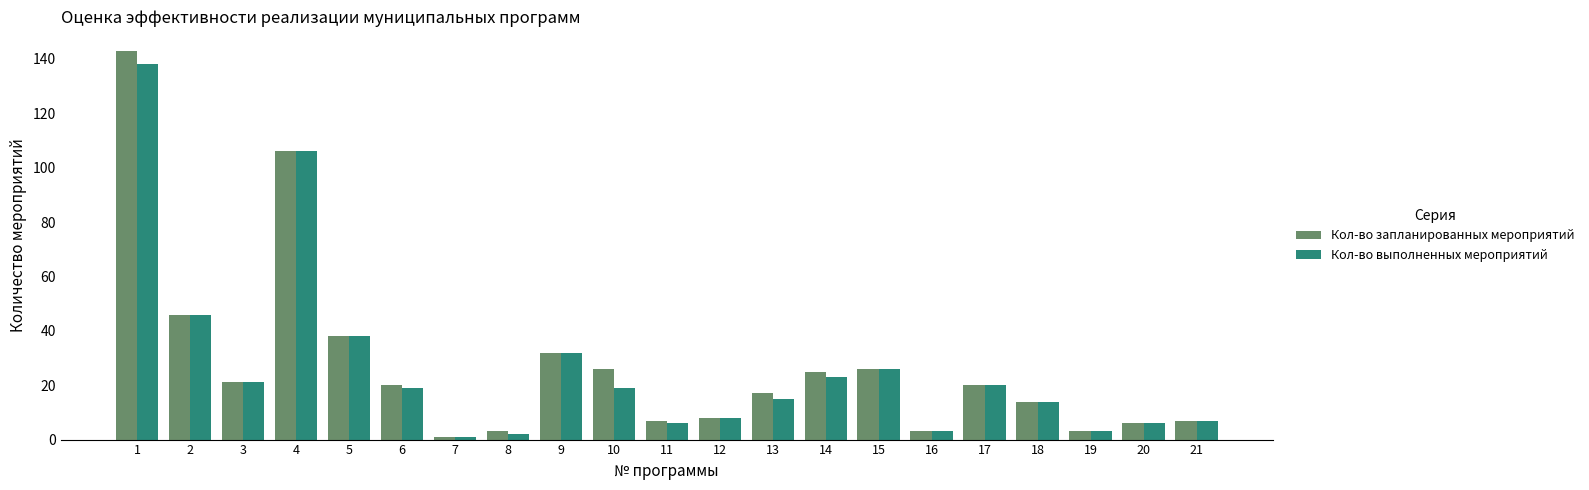

What are all the series names shown in the legend?

Кол-во запланированных мероприятий, Кол-во выполненных мероприятий